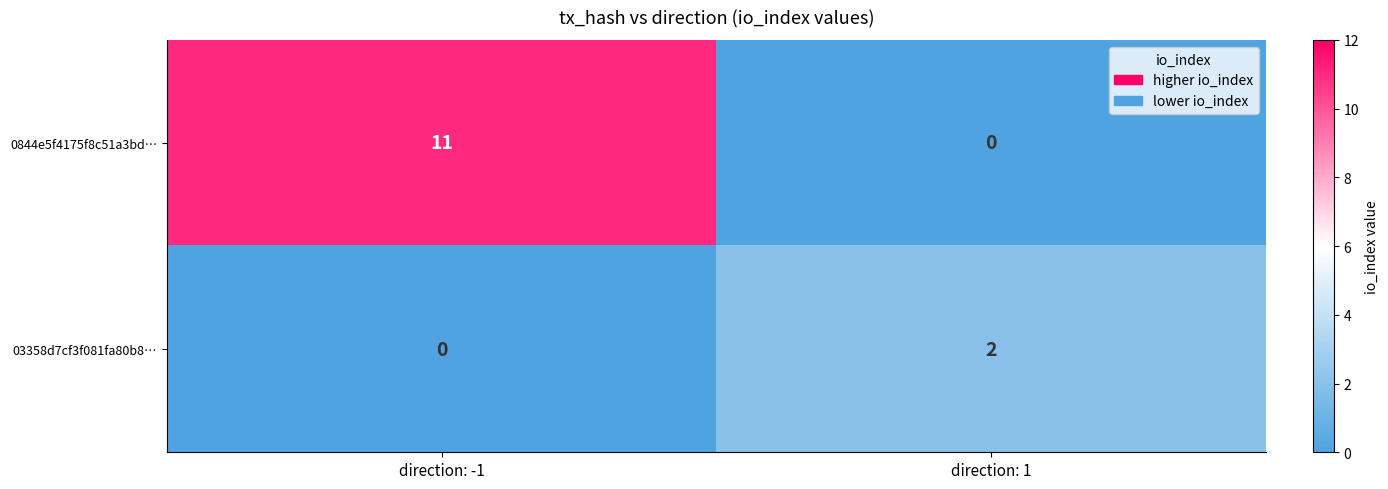

At which category is the sum across all series the highest?

direction: -1